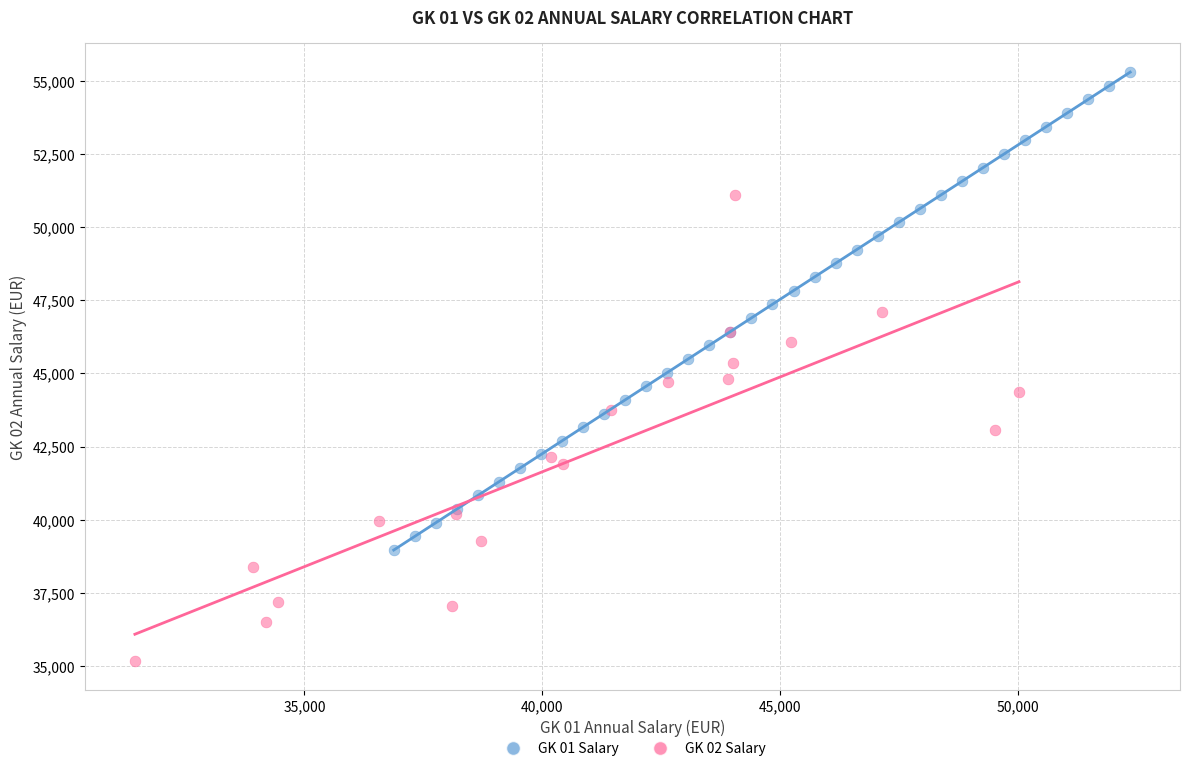

Which series contains the lowest Y value?

GK 02 Salary